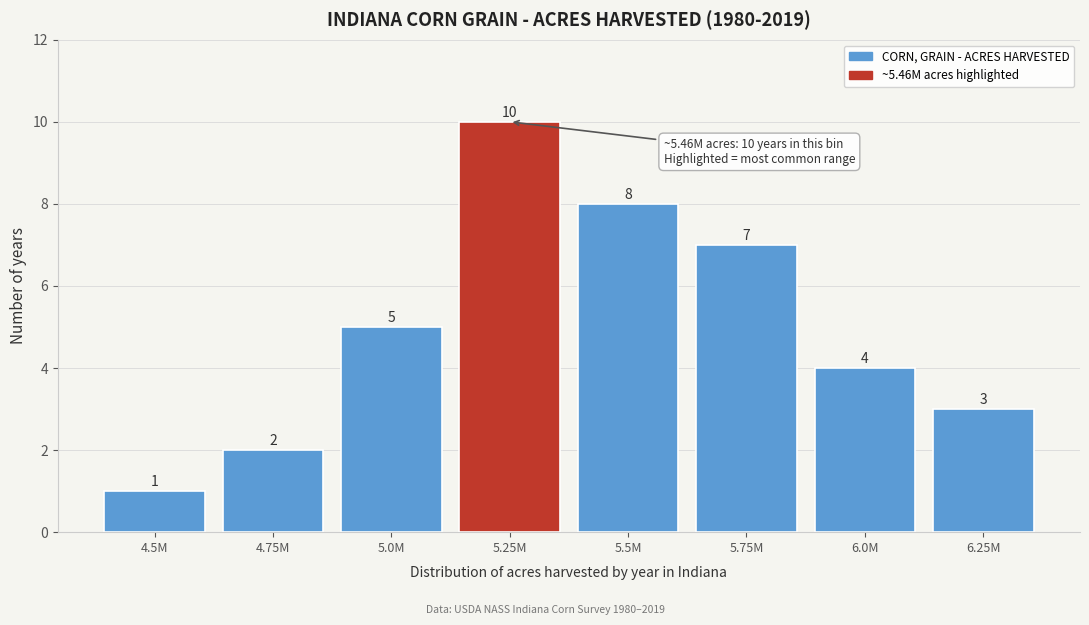

Reading left to right, transcribe all the data shown in this chart.

4.5M=1	4.75M=2	5.0M=5	5.25M=10	5.5M=8	5.75M=7	6.0M=4	6.25M=3